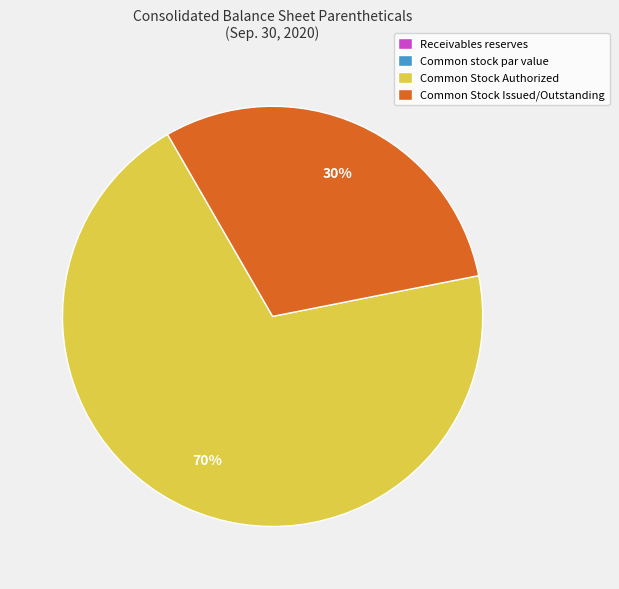

What is the ratio of the value at Common Stock Authorized to the value at Common Stock Issued/Outstanding?

2.3